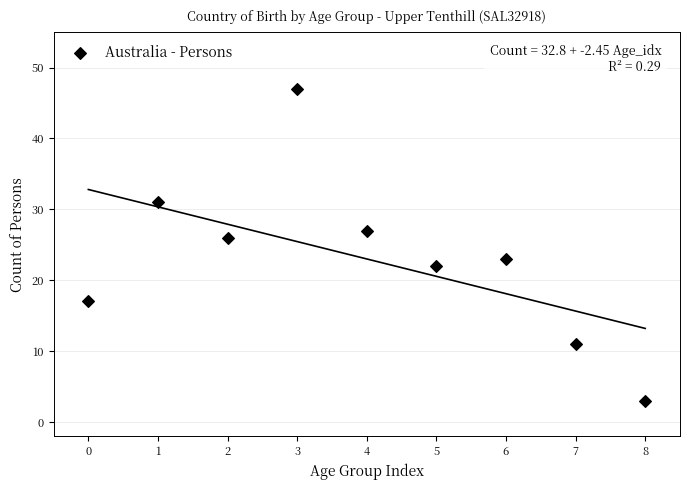

What Y value in the scatter plot is closest to 25?

26